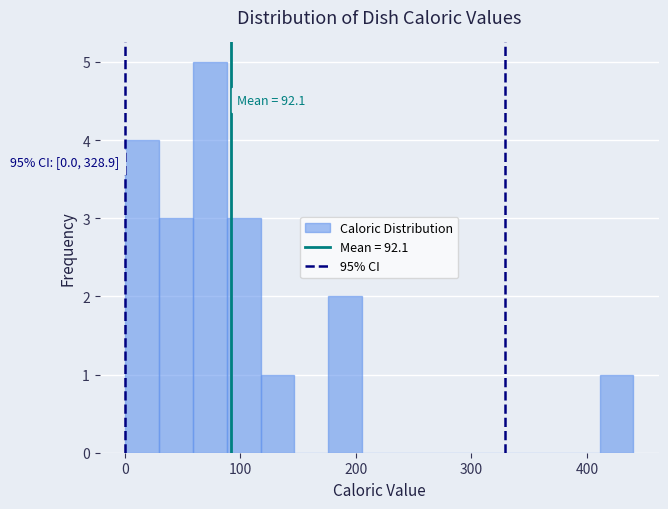

Around what value on the x-axis is the tallest bar? Give the approximate position of its centre, as read against the axis.

70